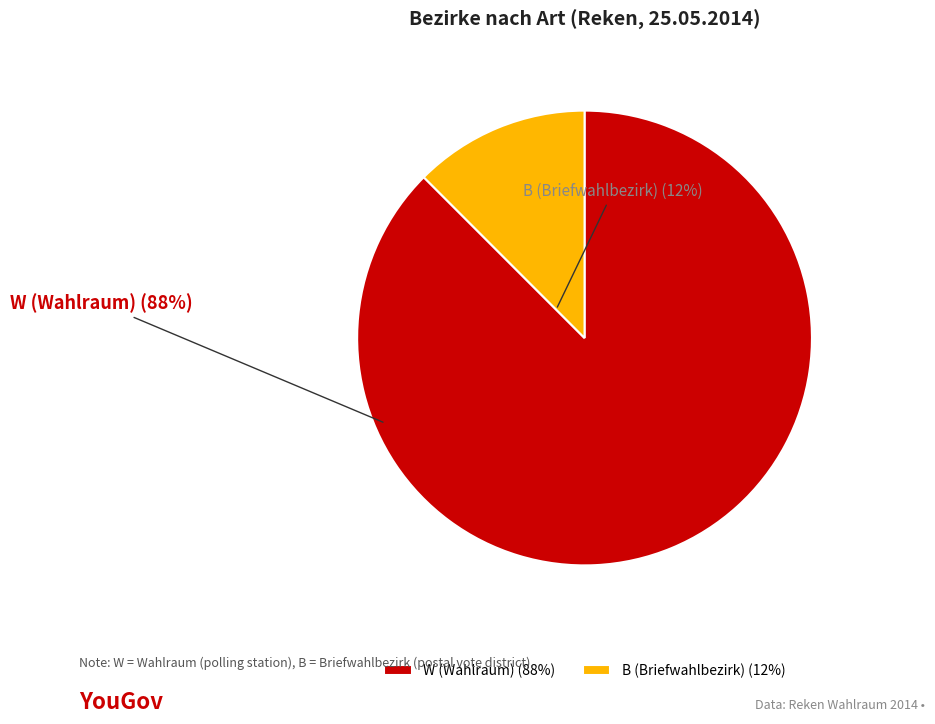

Which category has the biggest portion of the pie?

W (Wahlraum)